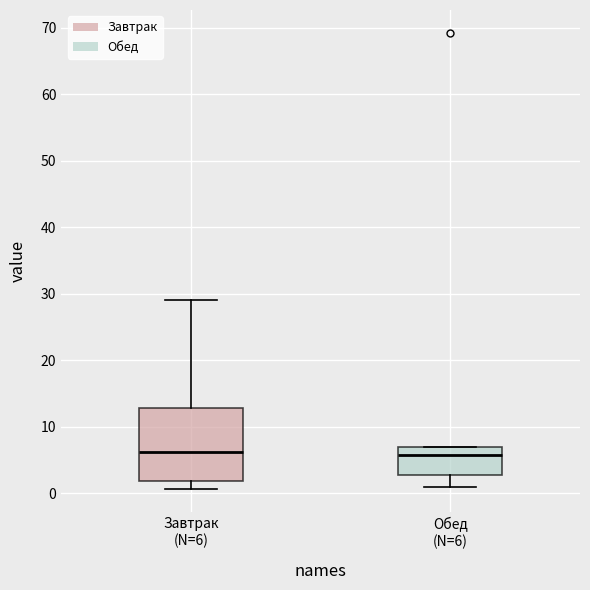

Where does the median line of the box for Обед (N=6) sit on the y-axis? The values are not printed on the chart, so give them approximately, as read against the axis.

6